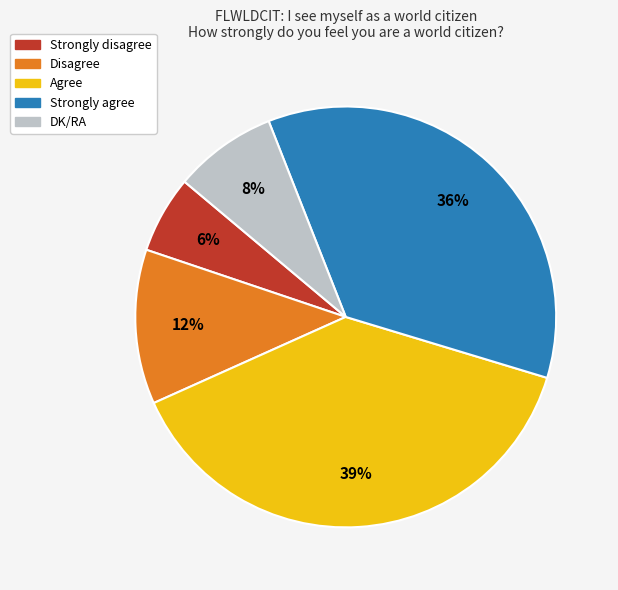

How many slices are in this pie chart?

5